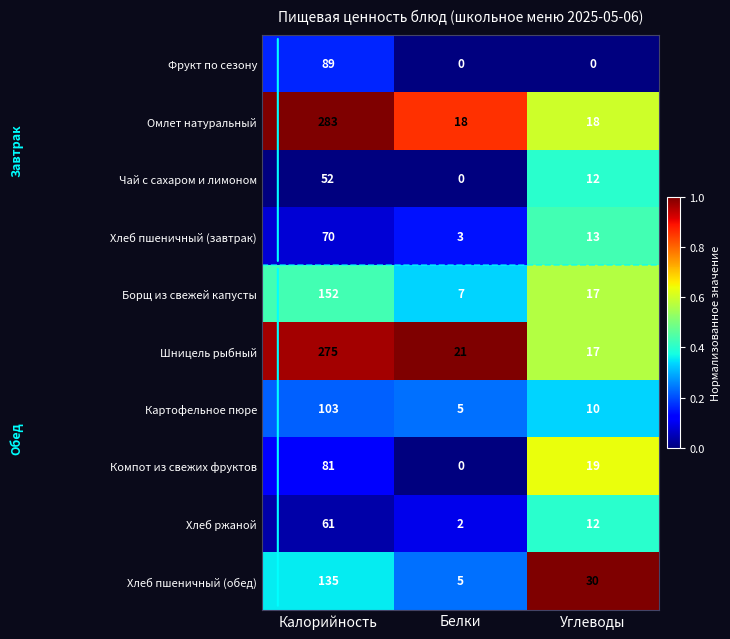

What is the total value across all series at Белки?

61